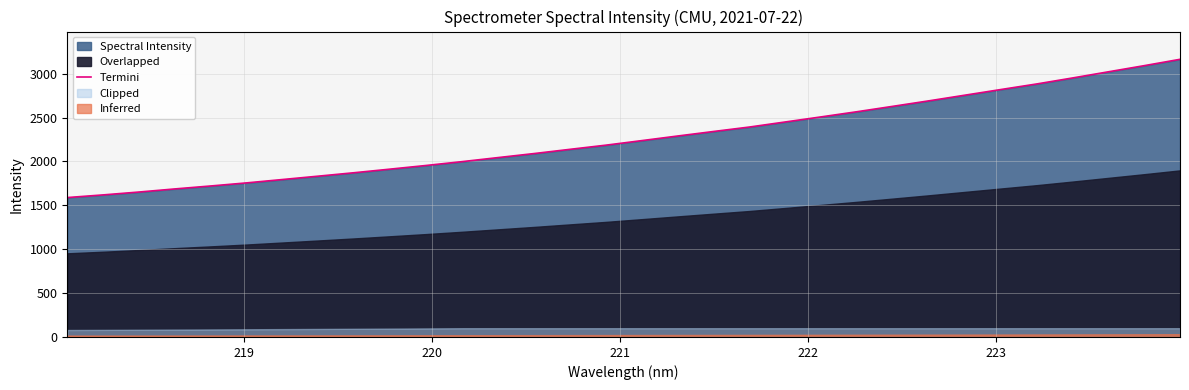

What is the lowest value of the Termini series?

1588.7